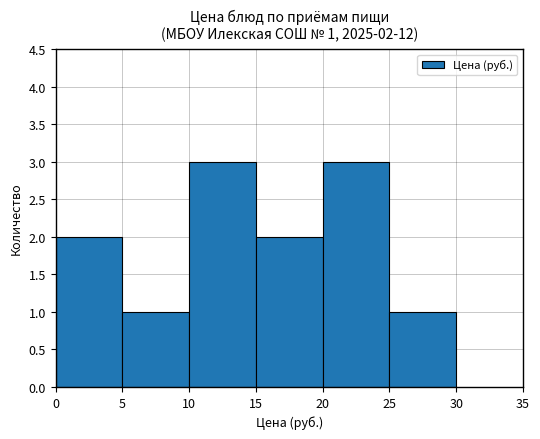

Count the number of categories in the chart.

6